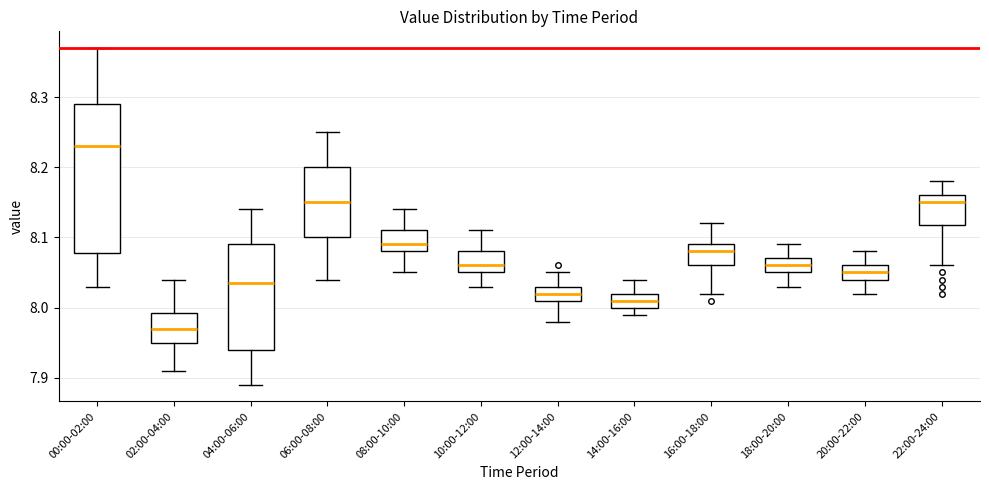

Where is the upper edge of the box for 20:00-22:00 on the y-axis? The values are not printed on the chart, so give them approximately, as read against the axis.

8.06